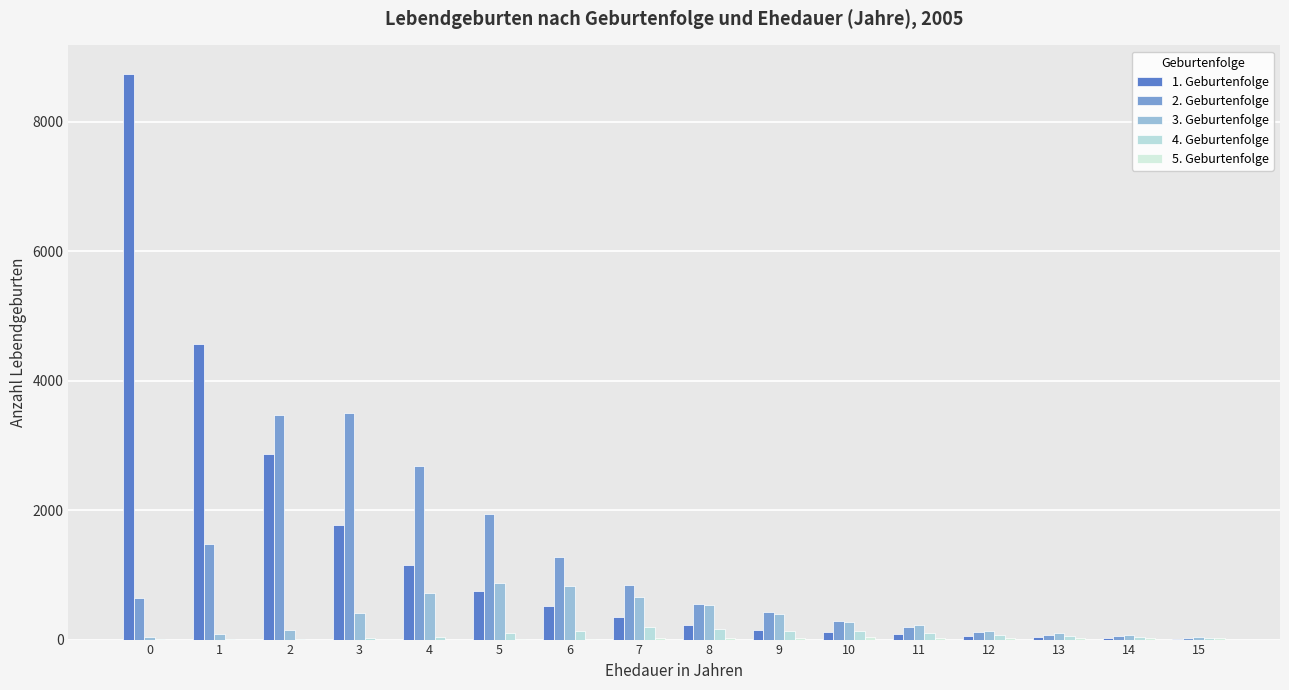

Are the bars horizontal?

No